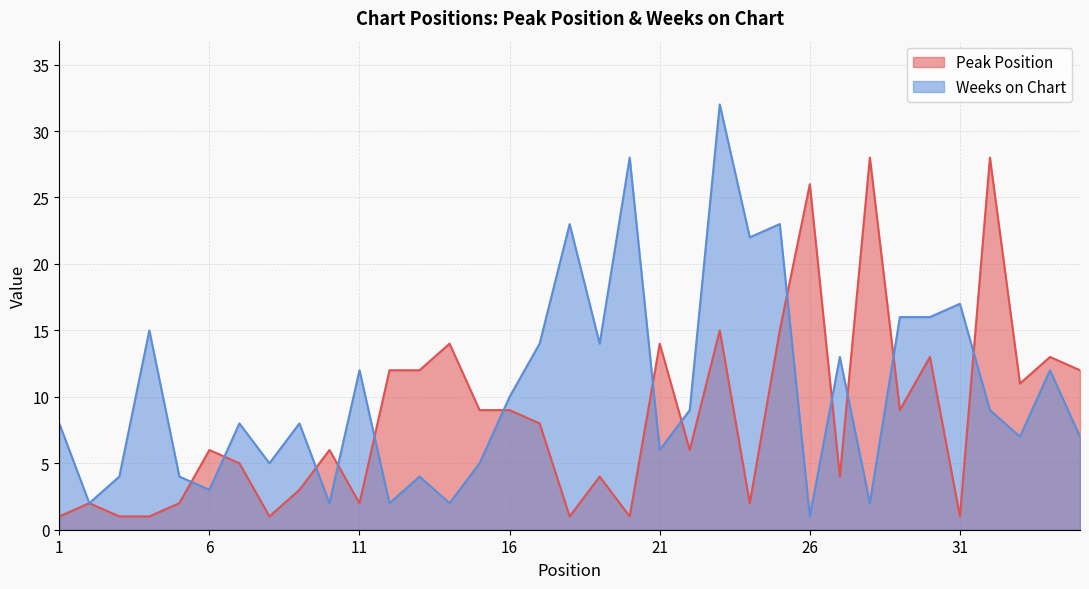

After their last crossing, which series has the higher values: Weeks on Chart or Peak Position?

Peak Position